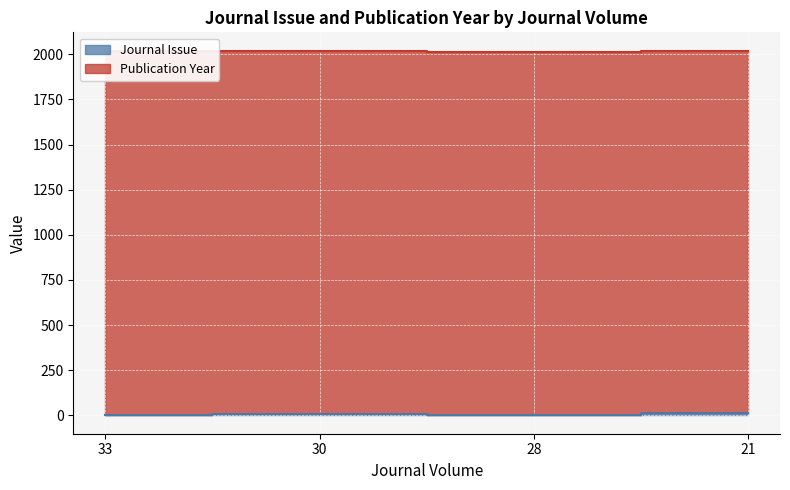

How many data points are less than 6?

2